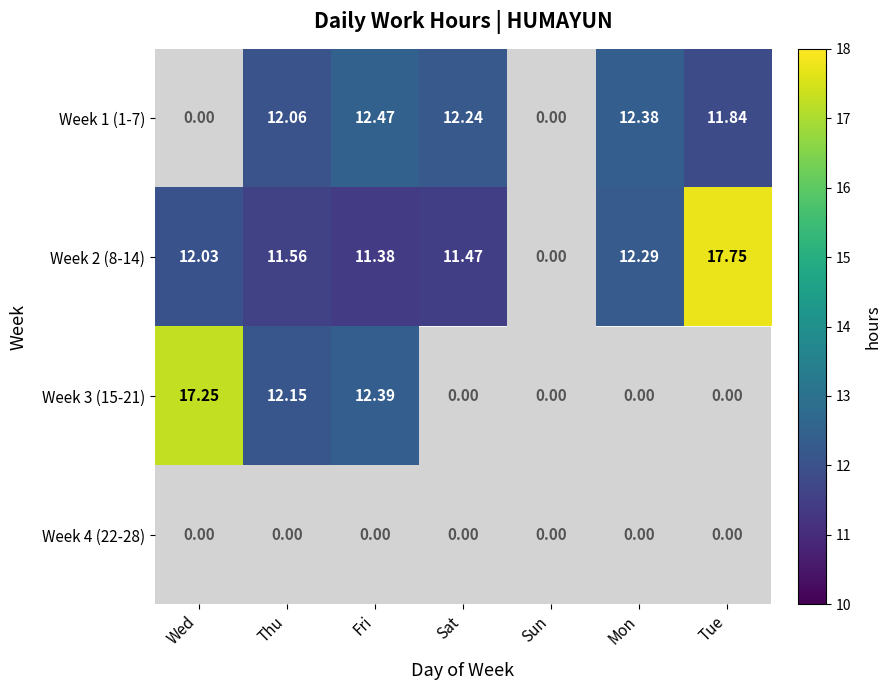

At how many categories does at least one series exceed 13?

2